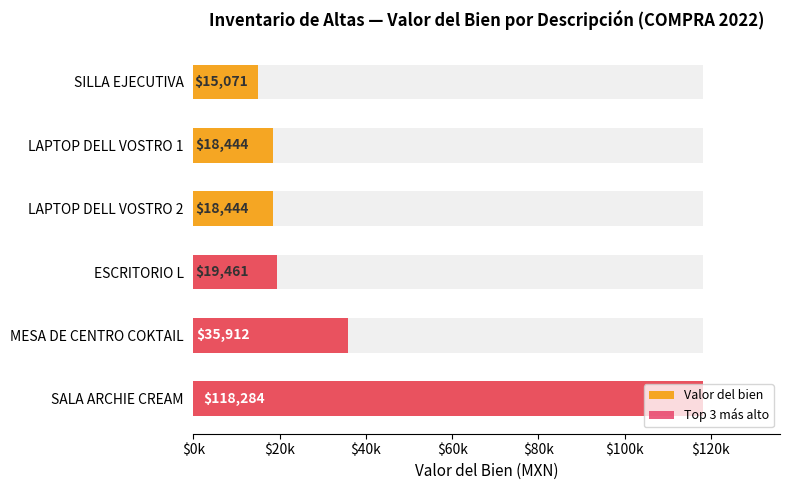

Is it true that Top 3 más alto equals 165403.6 at SALA ARCHIE CREAM?

False